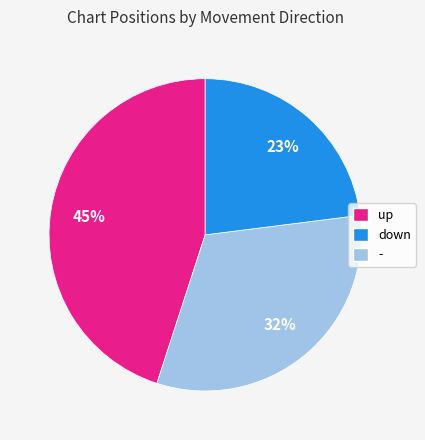

Is there any slice that represents more than half of the pie?

No